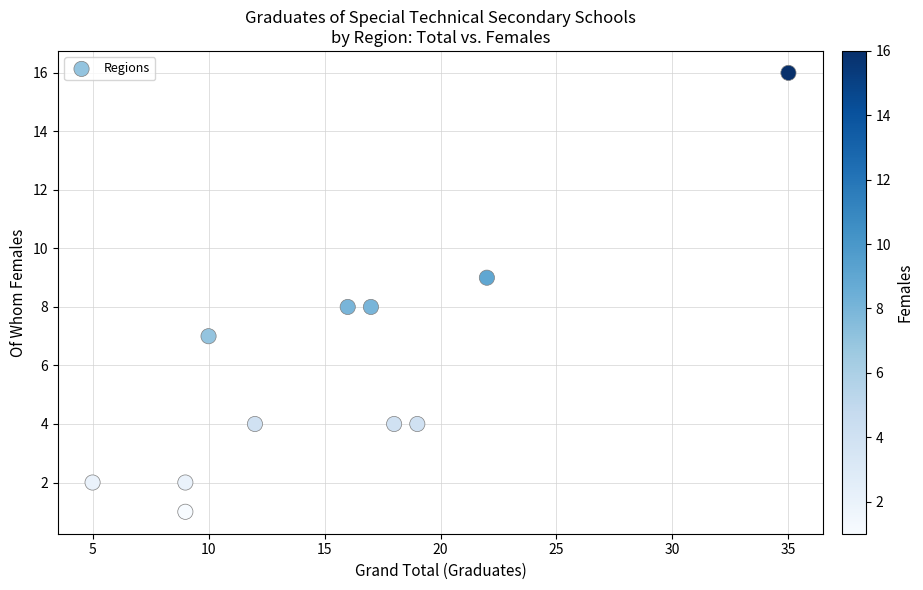

What is the range of X values (max minus min)?

30